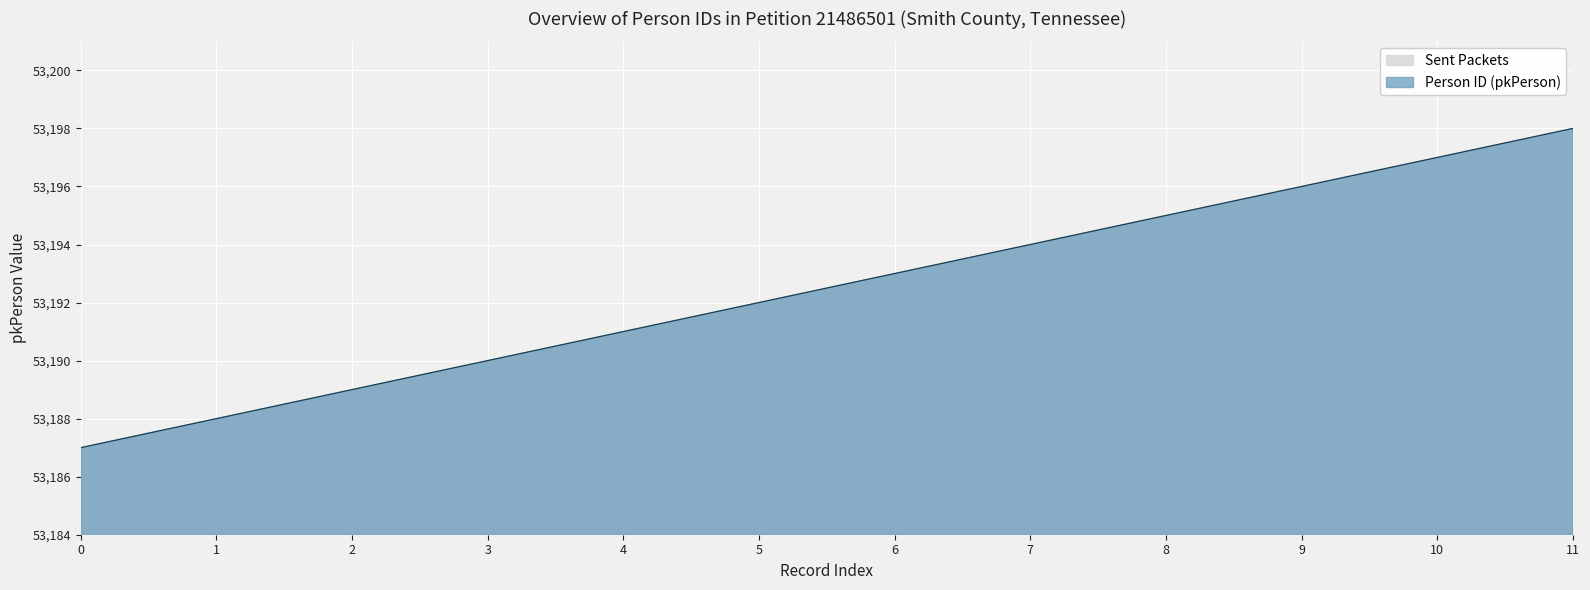

Between 4 and 3, which is larger?

4